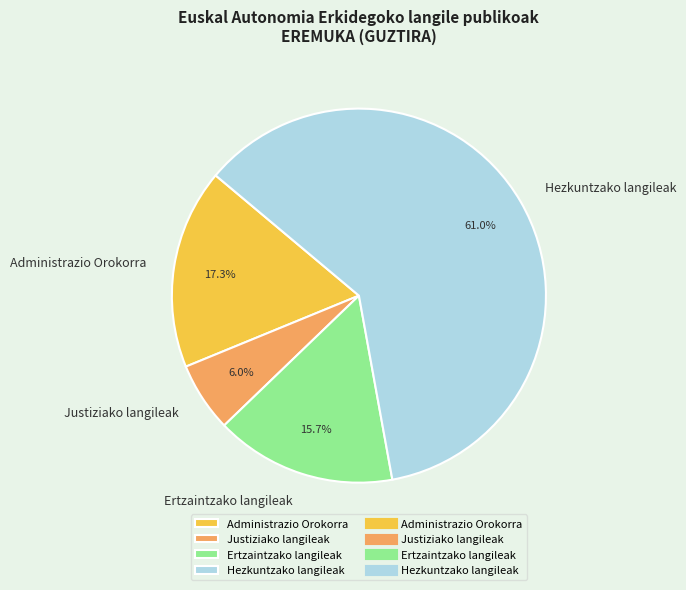

What is the total percentage of Justiziako langileak and Ertzaintzako langileak?

21.7%